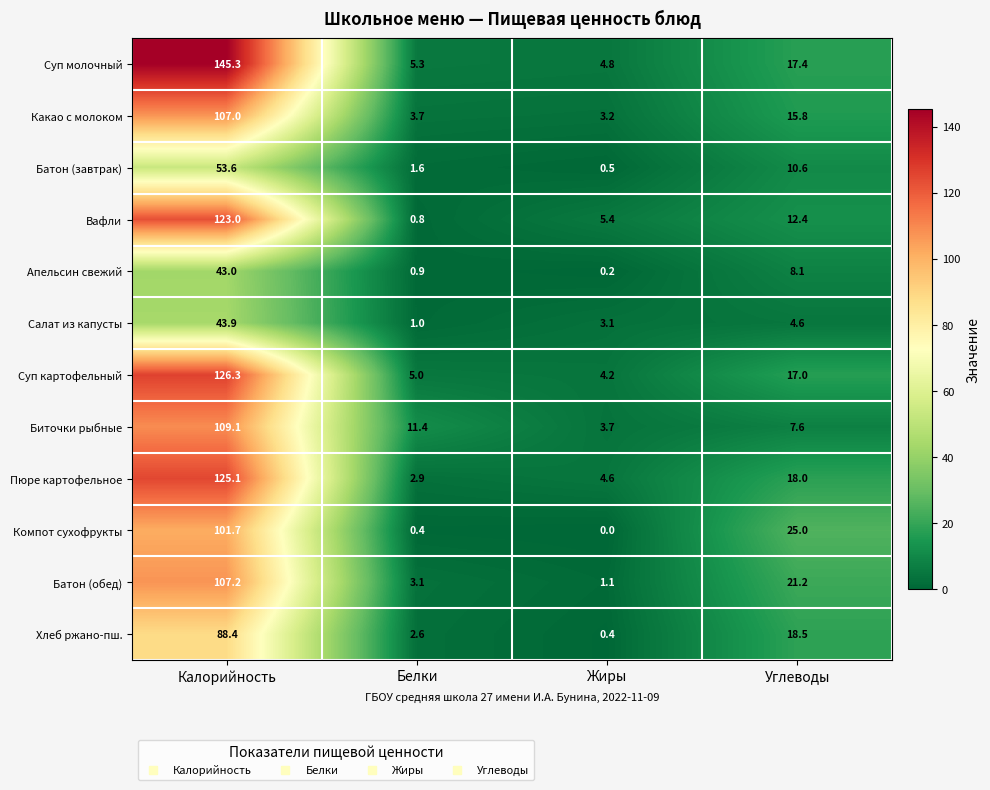

Which category has the highest value across all series?

Калорийность